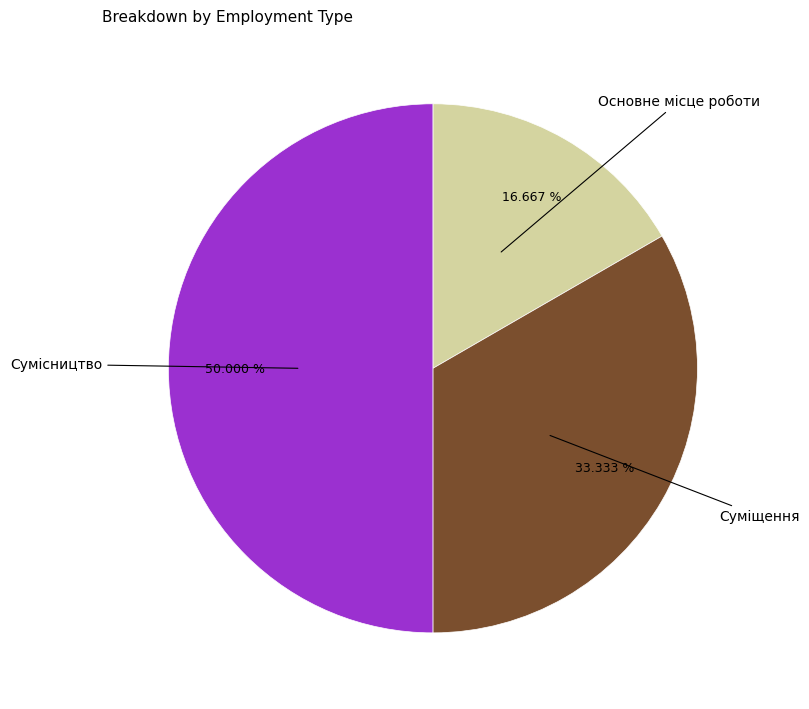

What portion of the pie excludes Суміщення?

66.7%